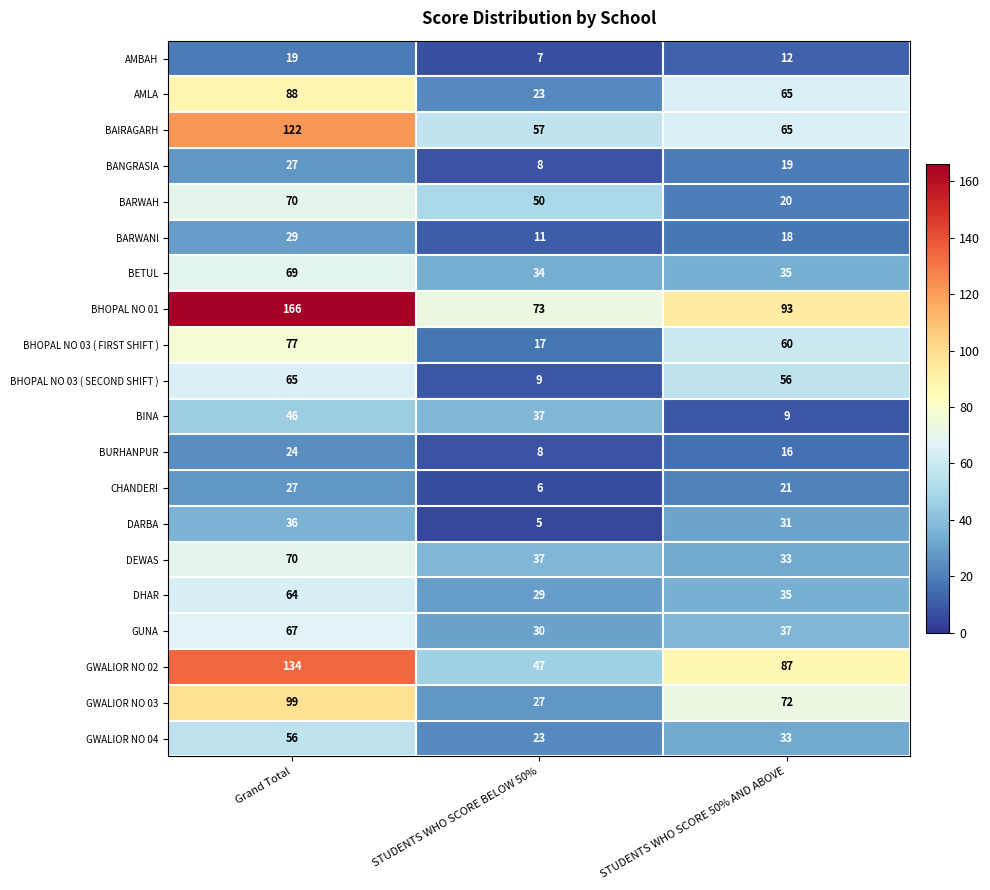

Between Grand Total and STUDENTS WHO SCORE 50% AND ABOVE, which series saw the biggest shift?

BHOPAL NO 01